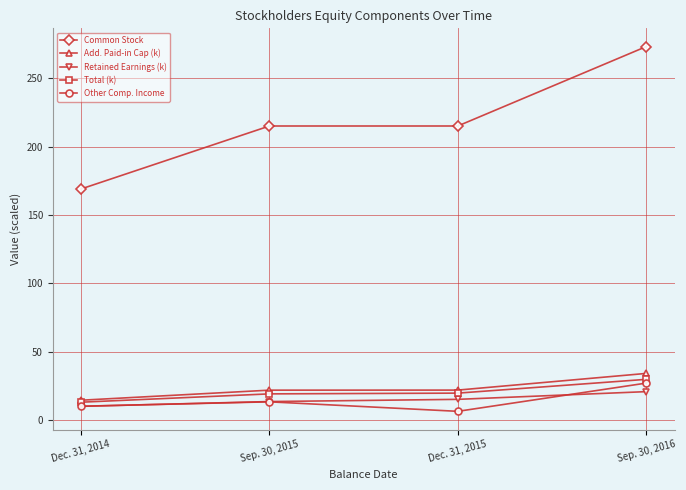

What is the minimum value for Common Stock?

169.0